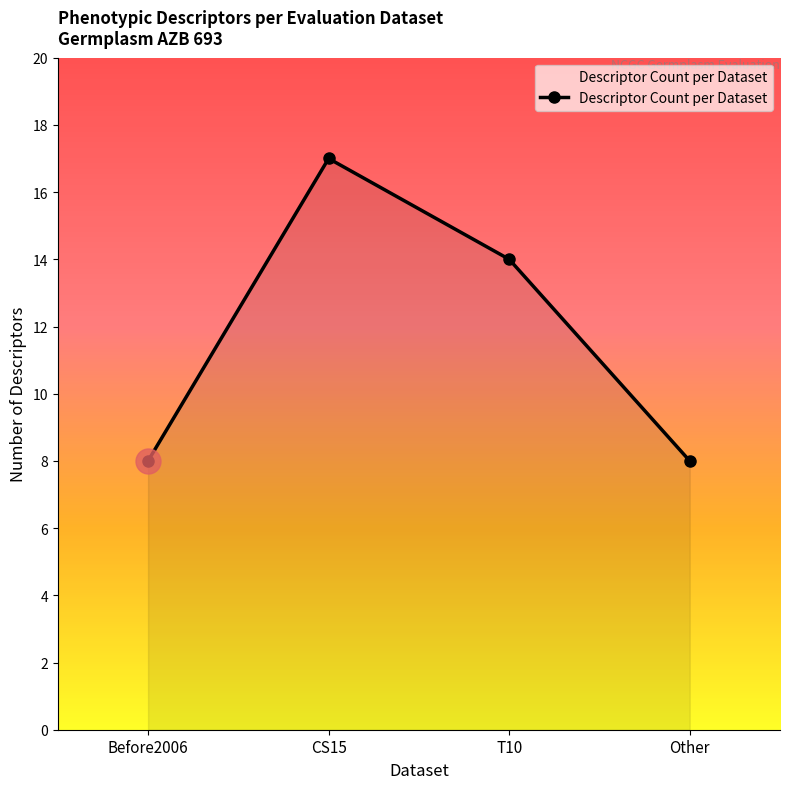

Where does the data first go above 14?

CS15